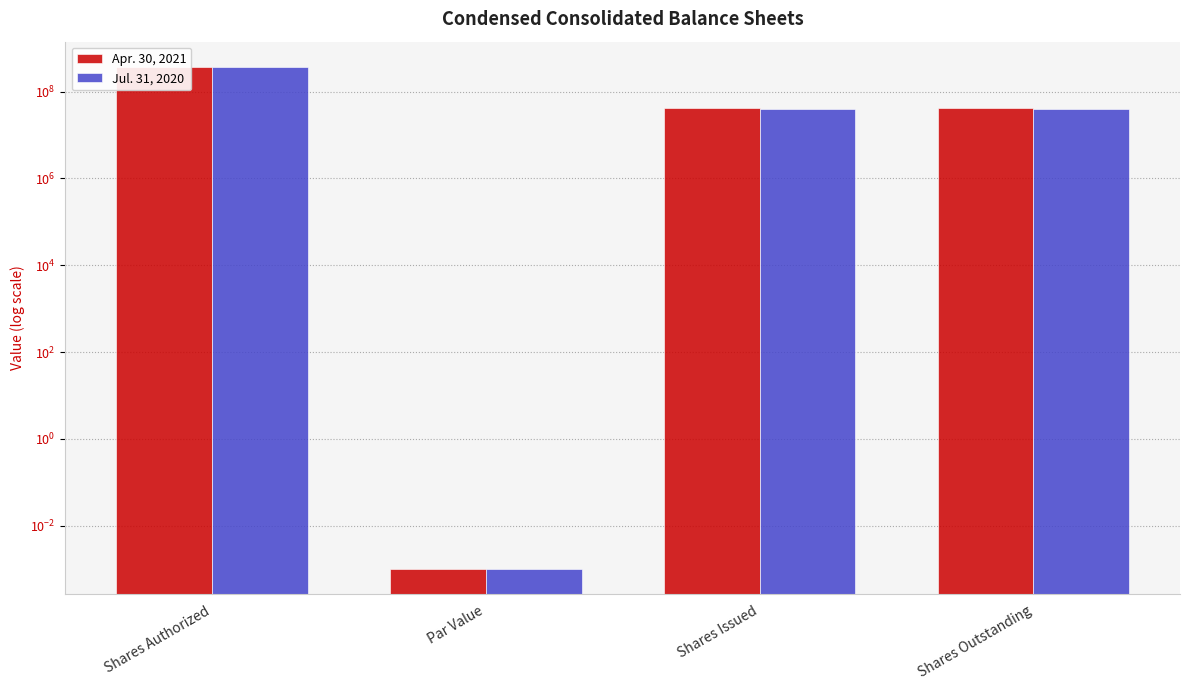

What is the label of the 4th bar from the left?

Shares Outstanding